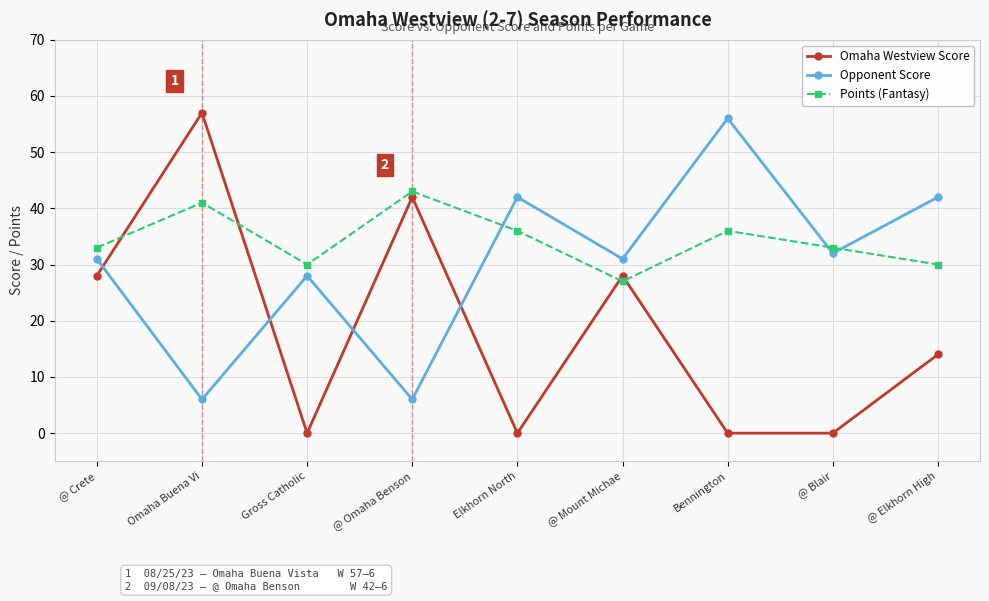

What is the difference between the highest and lowest values at @ Elkhorn High?

28